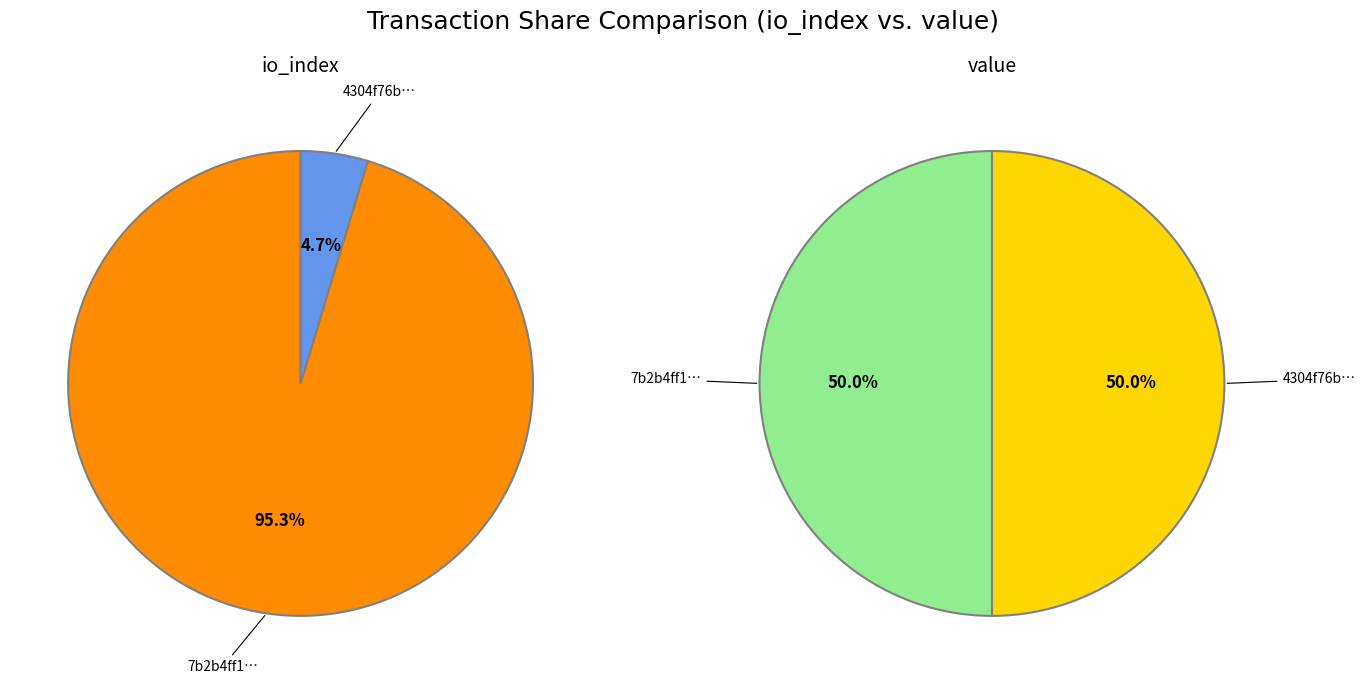

The io_index slice represents 36% of the pie. True or false?

False